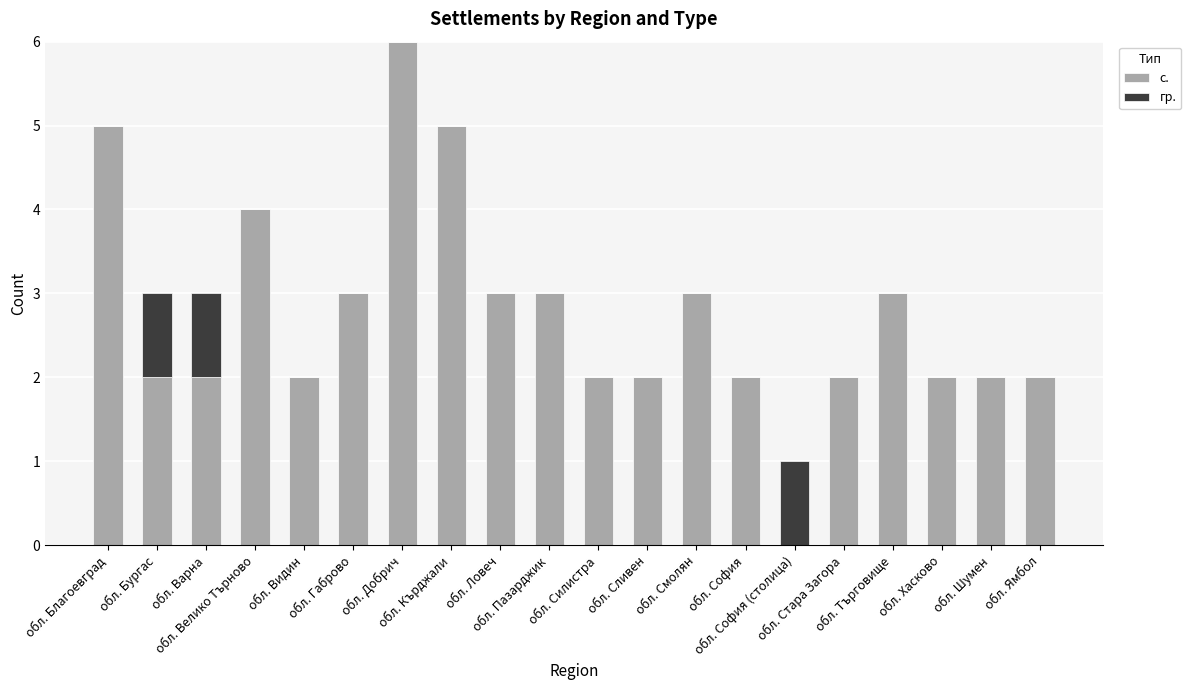

What is the total value across all series at обл. Бургас?

3